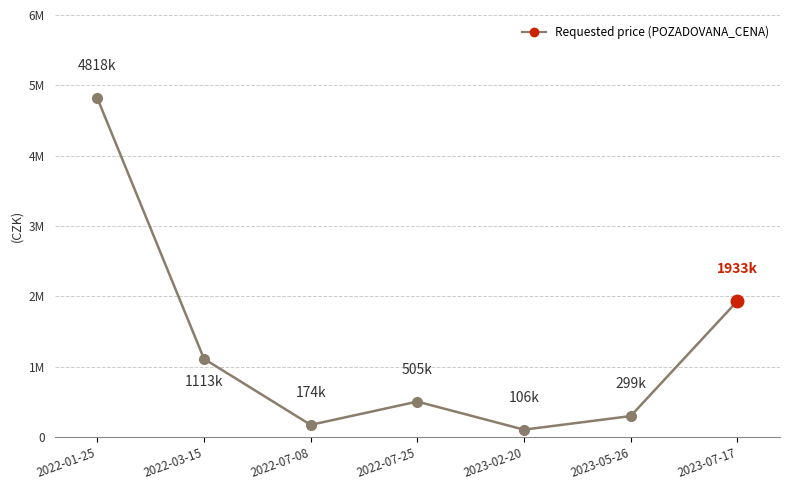

Where is the data nearest to the value 2462000?

2022-03-15